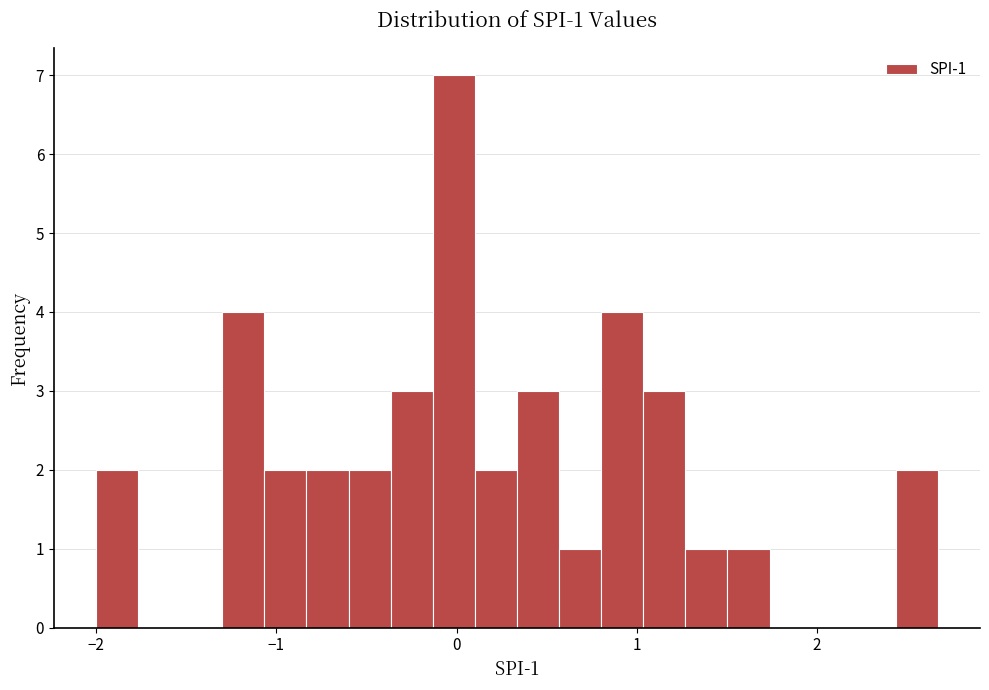

Read against the x-axis, roughly where is the centre of the tallest bar?

0.0